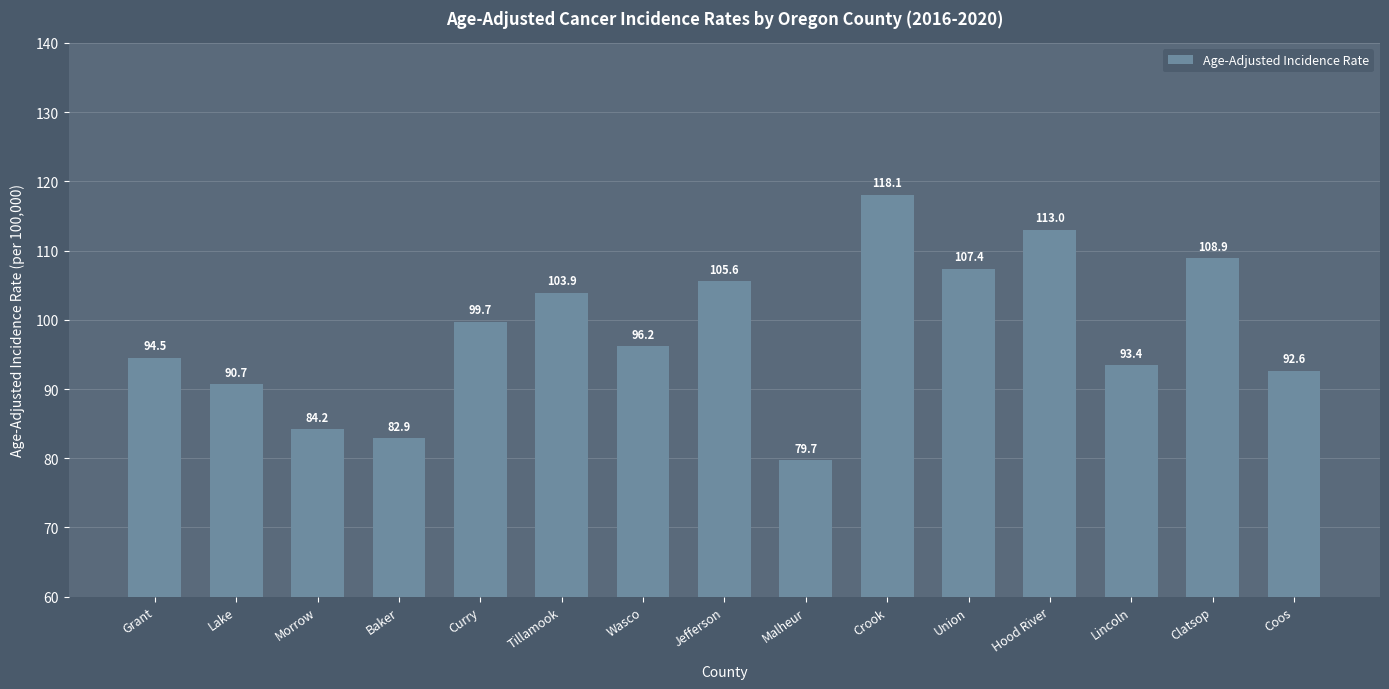

What is the value of the 3rd bar from the left?

84.2